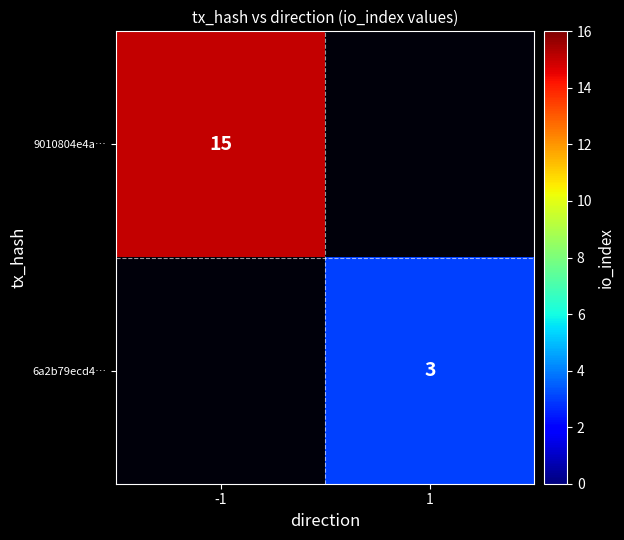

The value of 6a2b79ecd4… at 1 is 1. True or false?

False